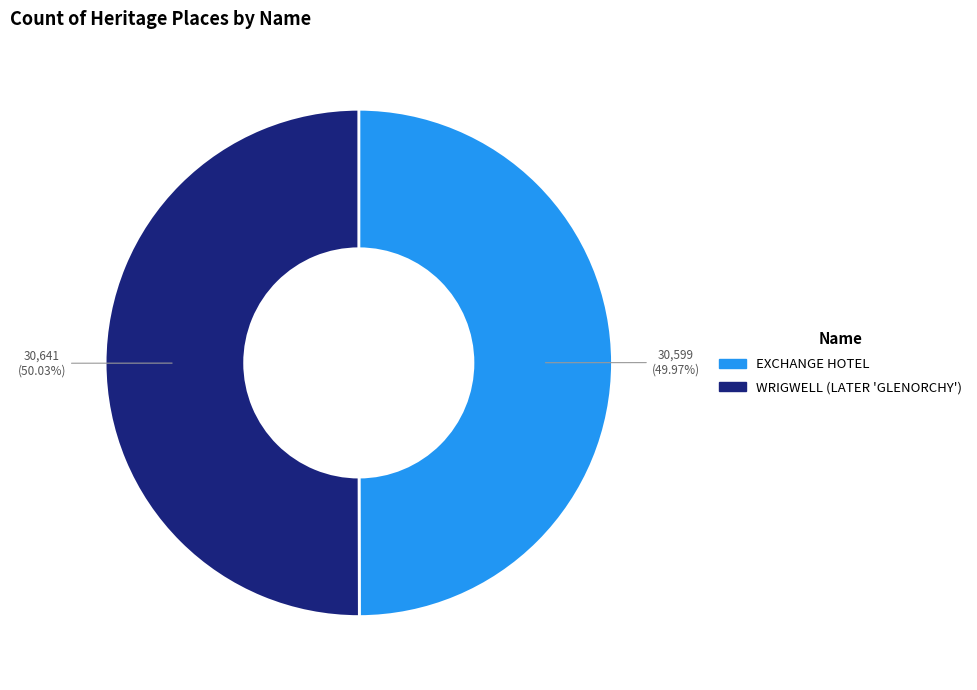

What is the ratio of the value at WRIGWELL (LATER 'GLENORCHY') to the value at EXCHANGE HOTEL?

1.0